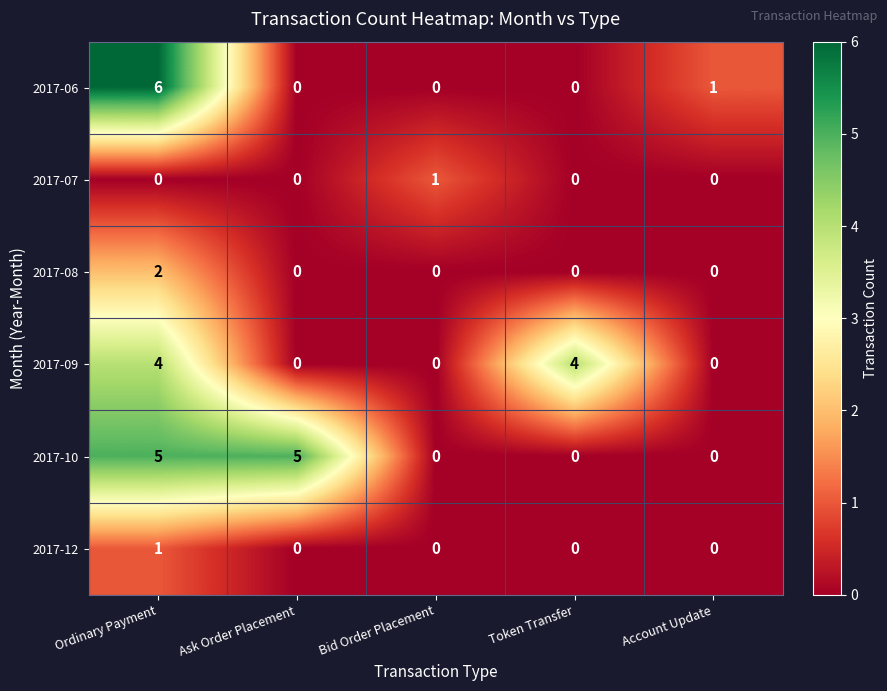

What is the maximum value for 2017-09?

4